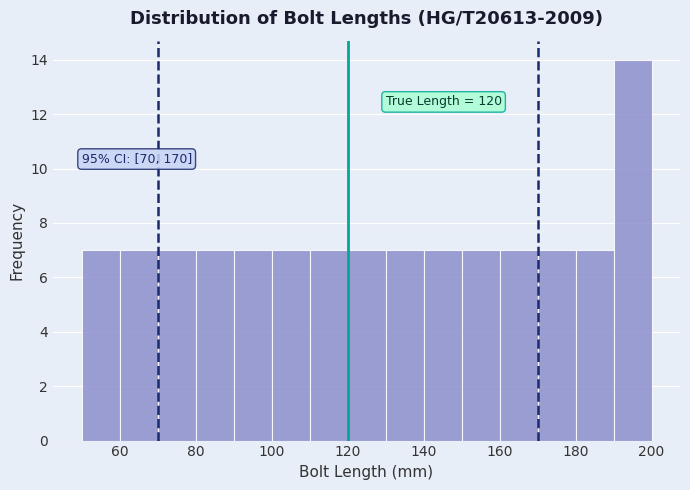

Which range on the x-axis has the tallest bar?

190 to 200